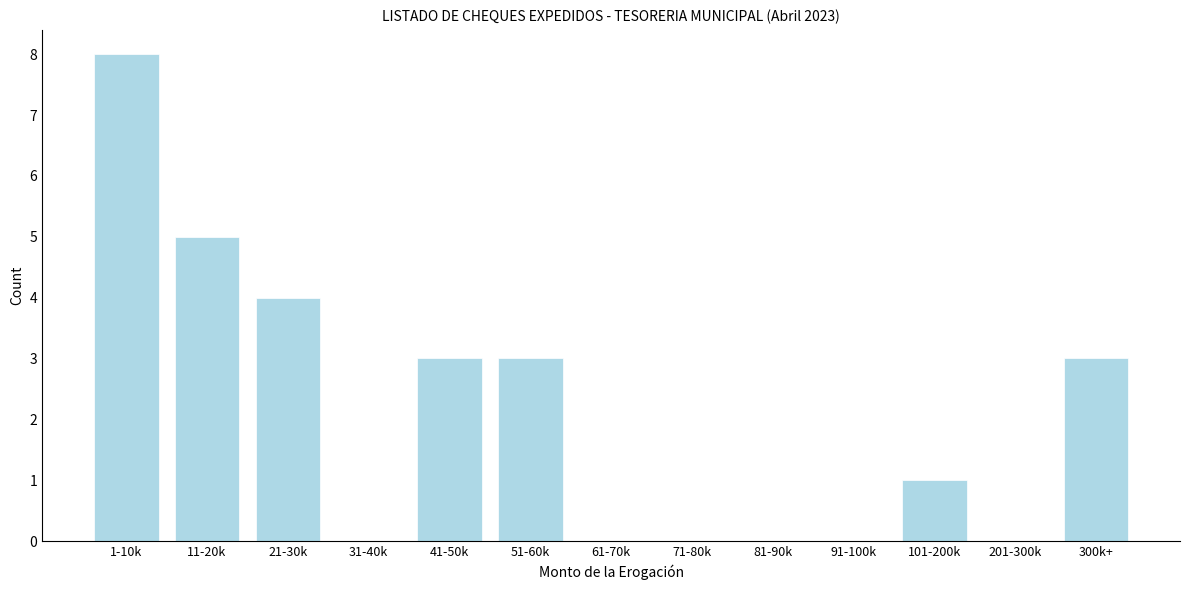

Reading right to left, list all the values displayed in this chart.

300k+=3	201-300k=0	101-200k=1	91-100k=0	81-90k=0	71-80k=0	61-70k=0	51-60k=3	41-50k=3	31-40k=0	21-30k=4	11-20k=5	1-10k=8